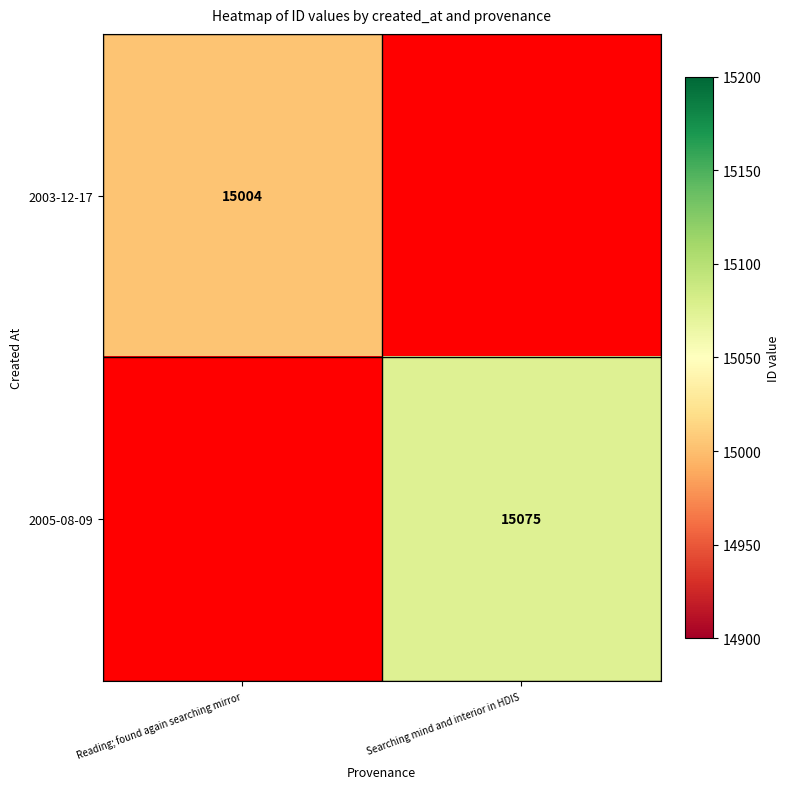

The value of 2003-12-17 at Reading; found again searching mirror is 5390. True or false?

False